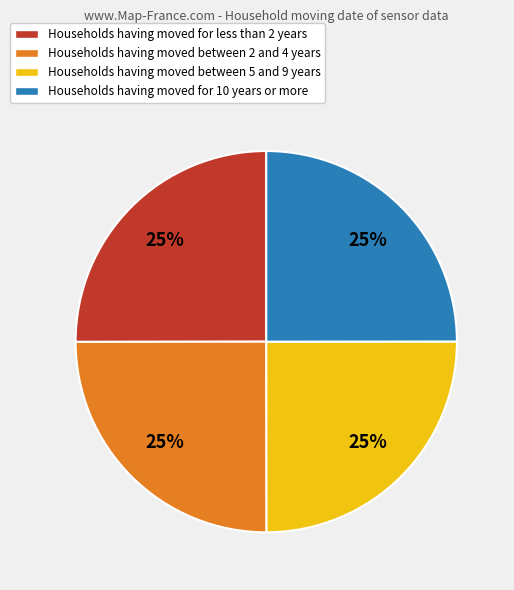

To the nearest percent, what is the average slice percentage?

25%